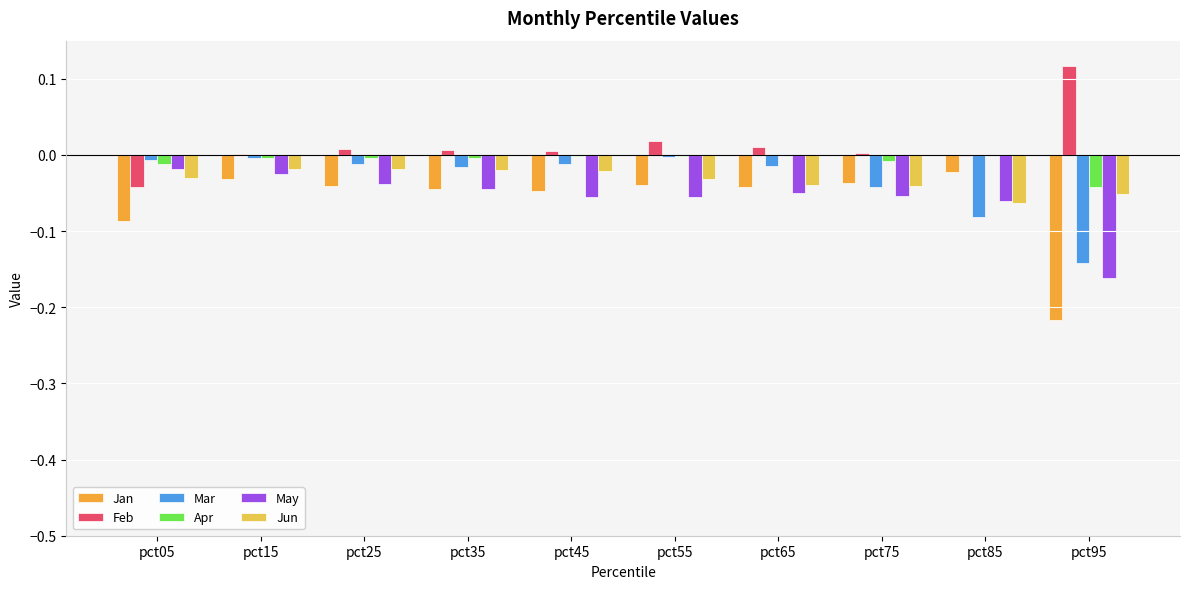

Between pct85 and pct95, which series saw the biggest shift?

Jan